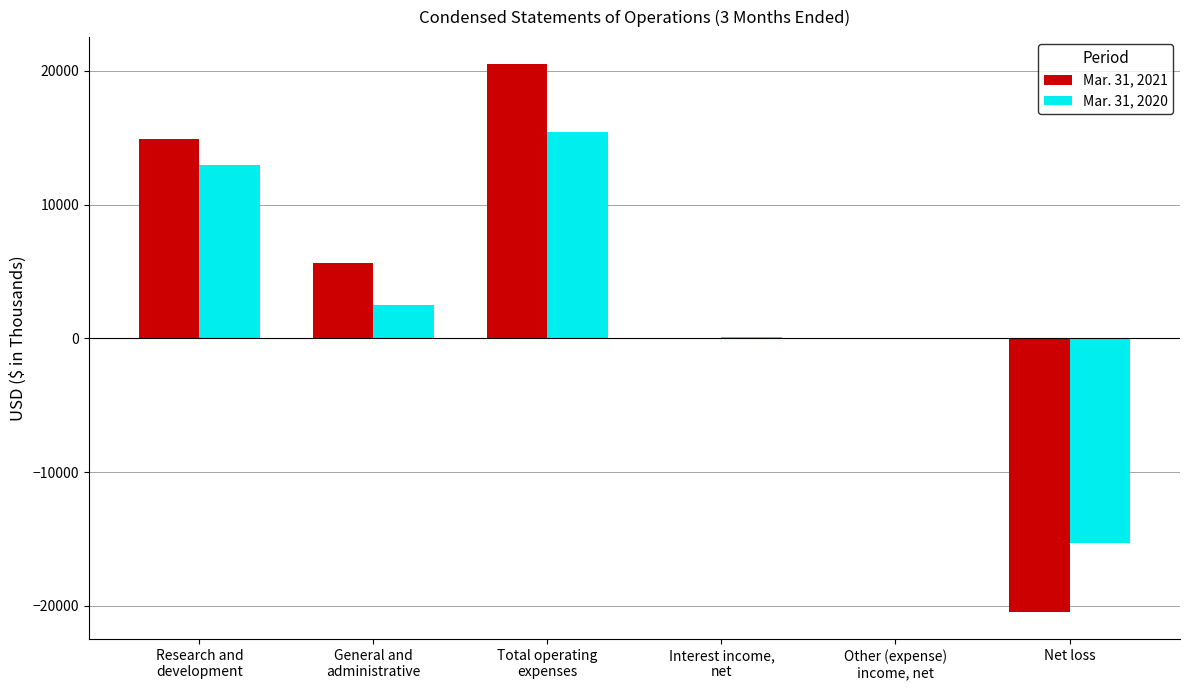

The value of Mar. 31, 2021 at General and
administrative is 5599. True or false?

True